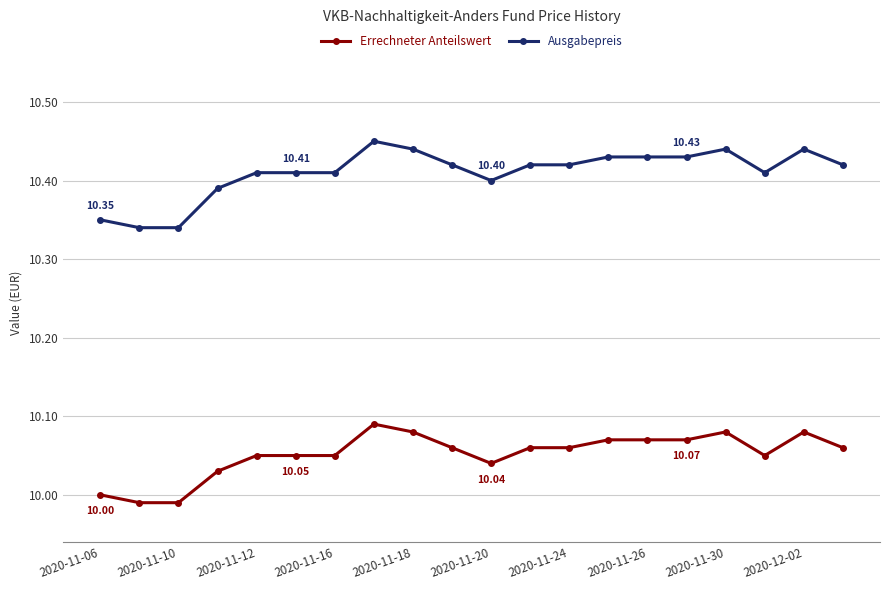

List the series in order of their overall mean, lowest first.

Errechneter Anteilswert, Ausgabepreis